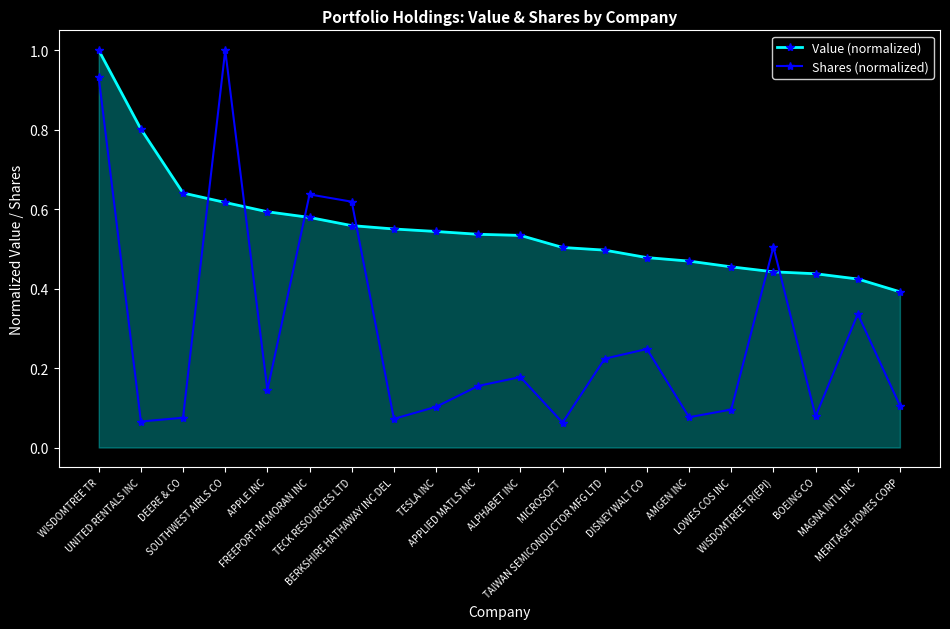

Is the value of Value (normalized) at TECK RESOURCES LTD greater than the value of Shares (normalized) at MICROSOFT?

Yes